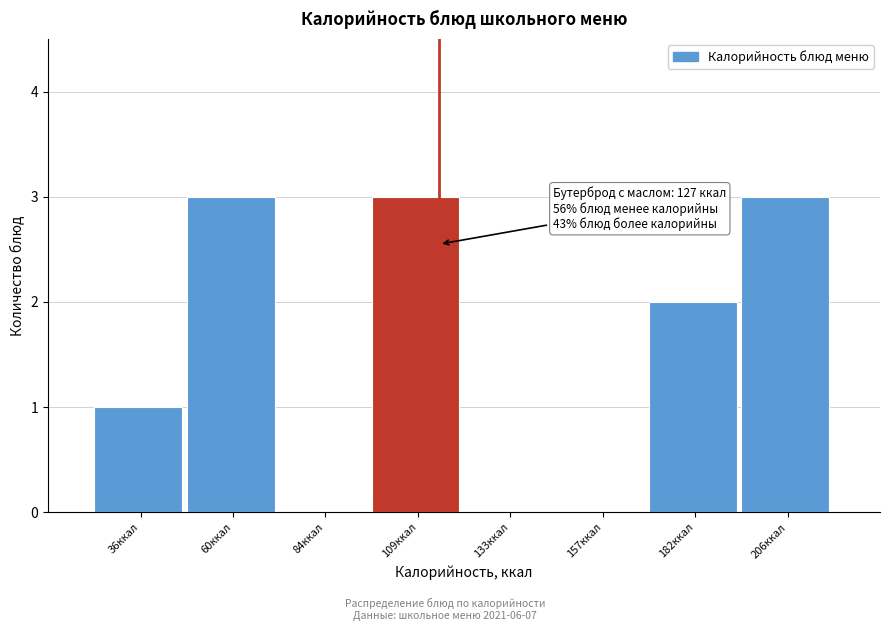

Reading left to right, transcribe all the data shown in this chart.

36ккал=1	60ккал=3	84ккал=0	109ккал=3	133ккал=0	157ккал=0	182ккал=2	206ккал=3